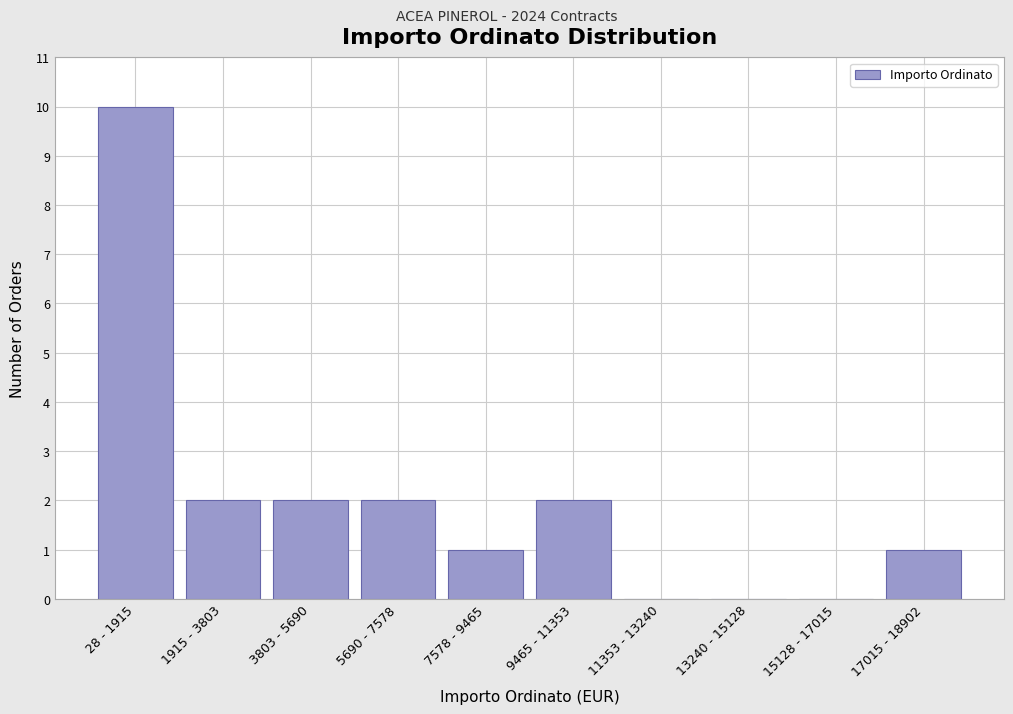

Reading right to left, transcribe all the data shown in this chart.

17015 - 18902=1	15128 - 17015=0	13240 - 15128=0	11353 - 13240=0	9465 - 11353=2	7578 - 9465=1	5690 - 7578=2	3803 - 5690=2	1915 - 3803=2	28 - 1915=10